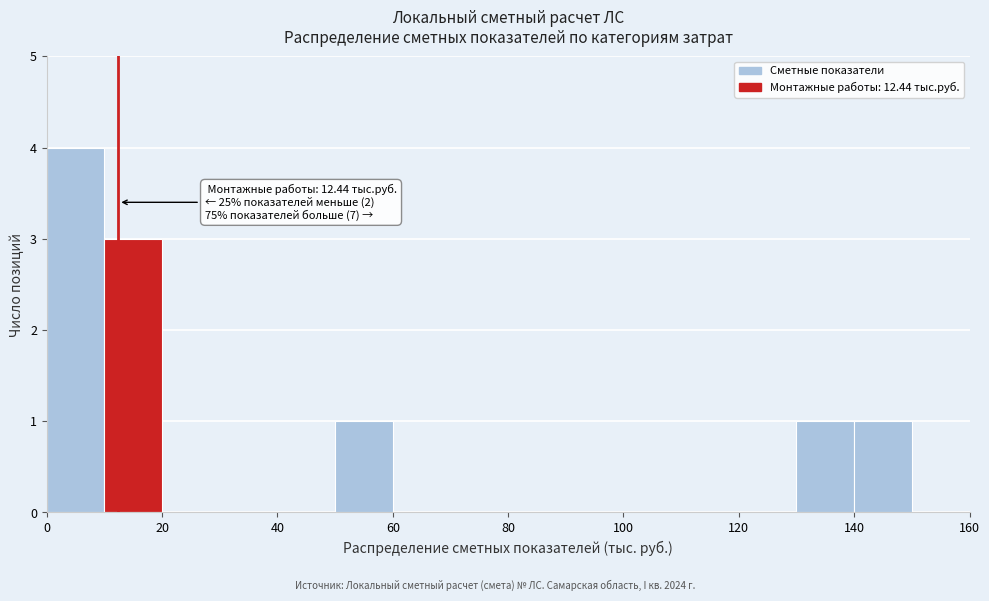

Which range on the x-axis has the tallest bar?

0 to 10